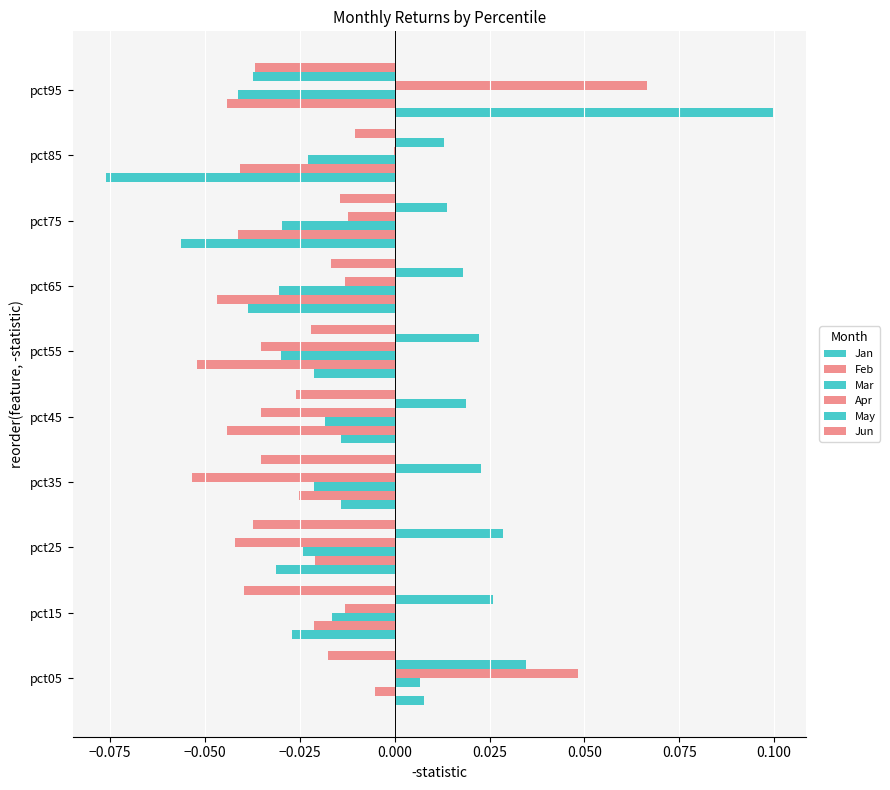

How many values in Jan are above zero?

2